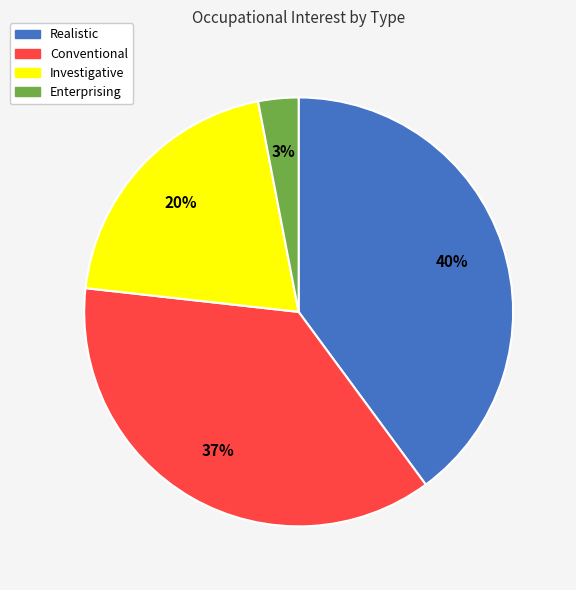

To the nearest percent, what is the combined percentage of Enterprising and Investigative?

23%